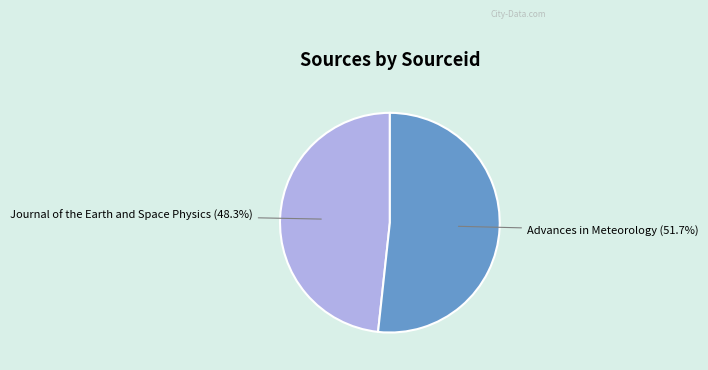

Count the number of slices in the pie.

2